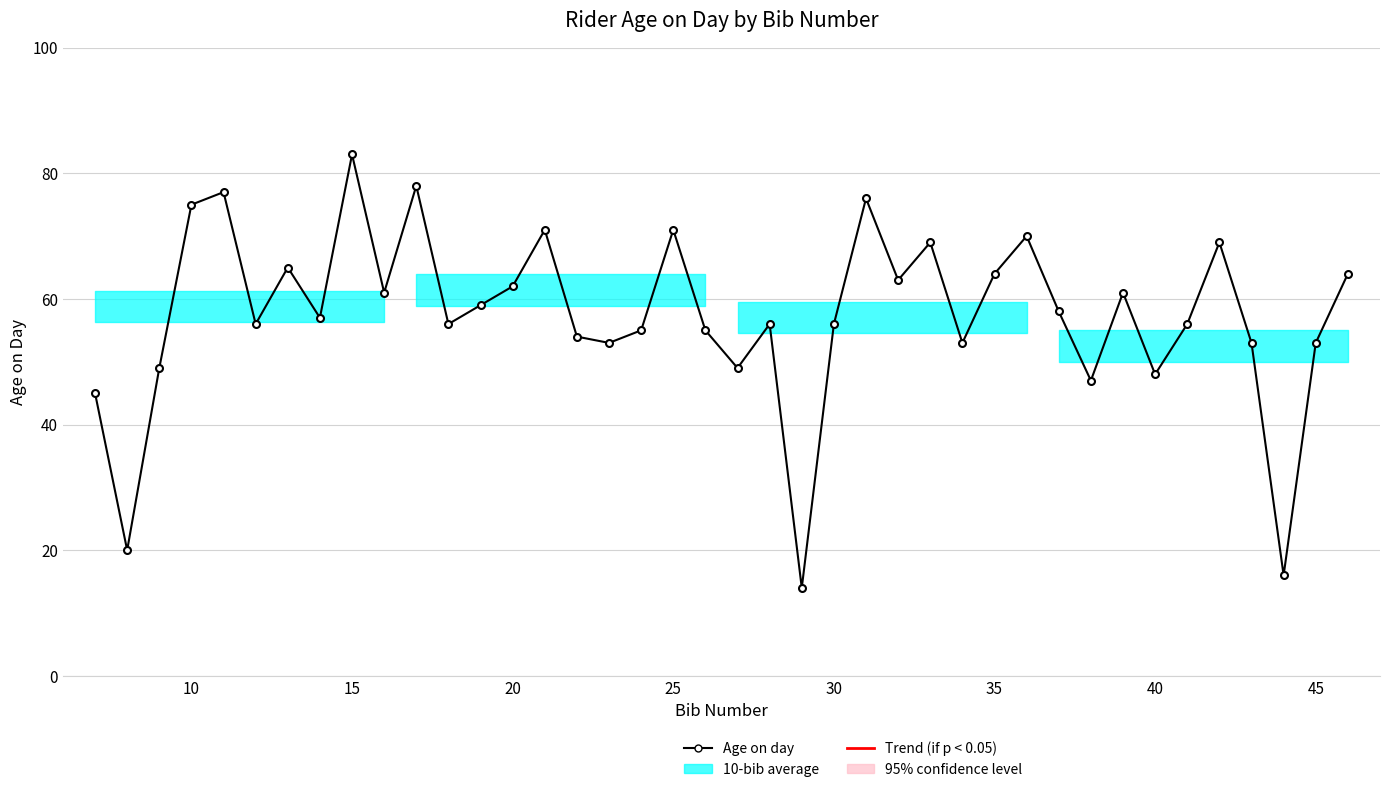

What is the average value?

57